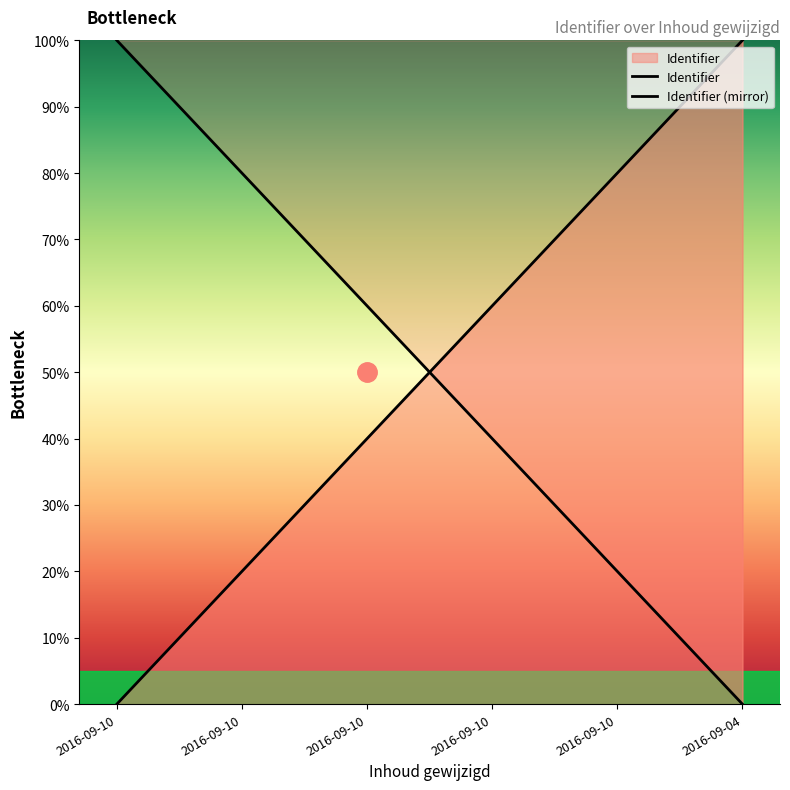

How many data points does each series have?

6